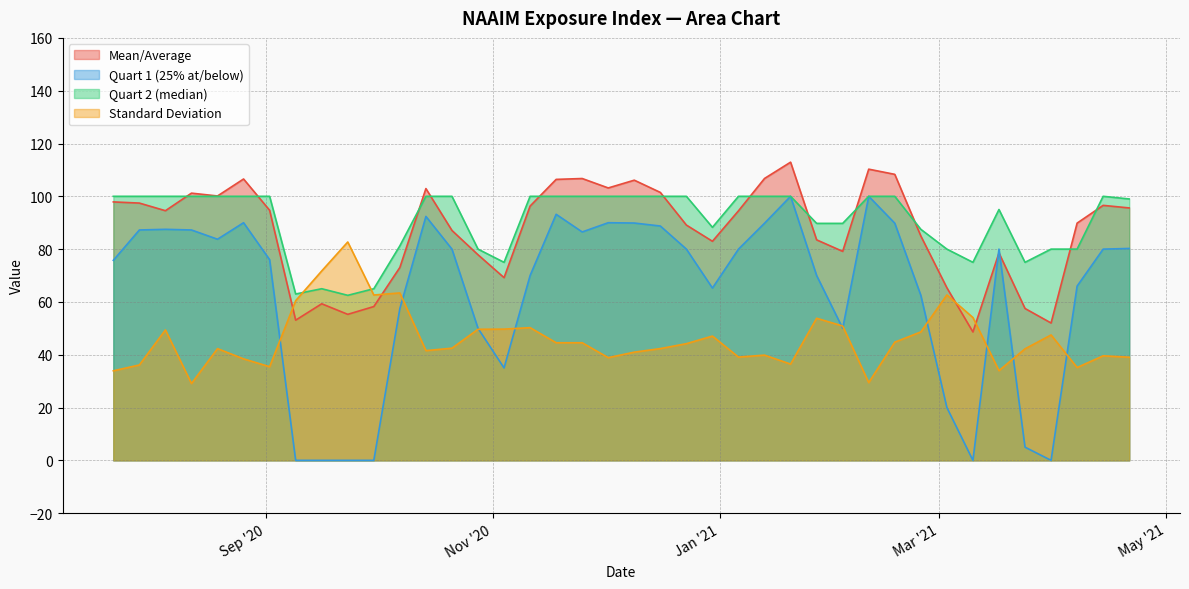

Where is the first local maximum for Quart 2 (median)?

1